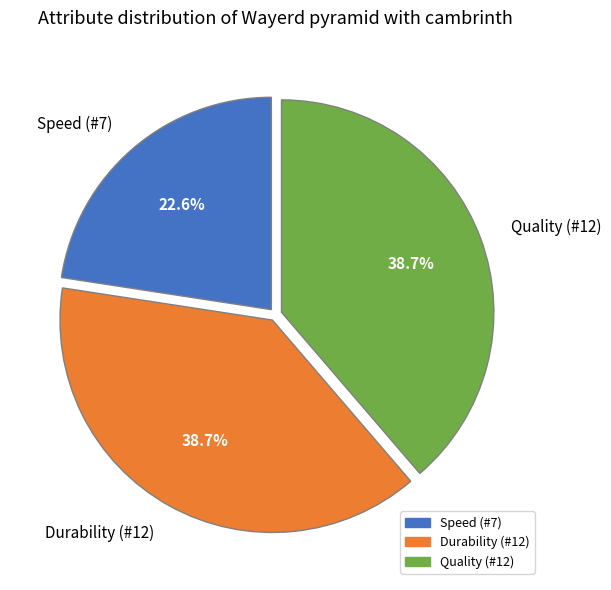

To the nearest percent, what percentage of the pie is Durability (#12)?

39%